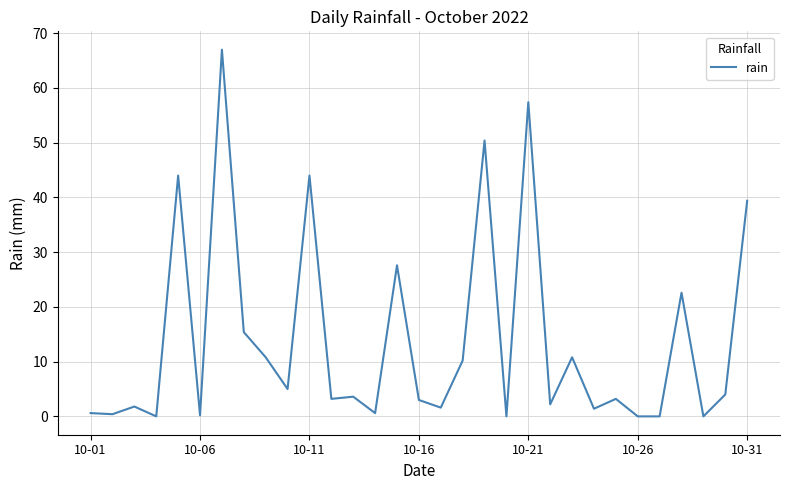

How many lines are shown in the chart?

1